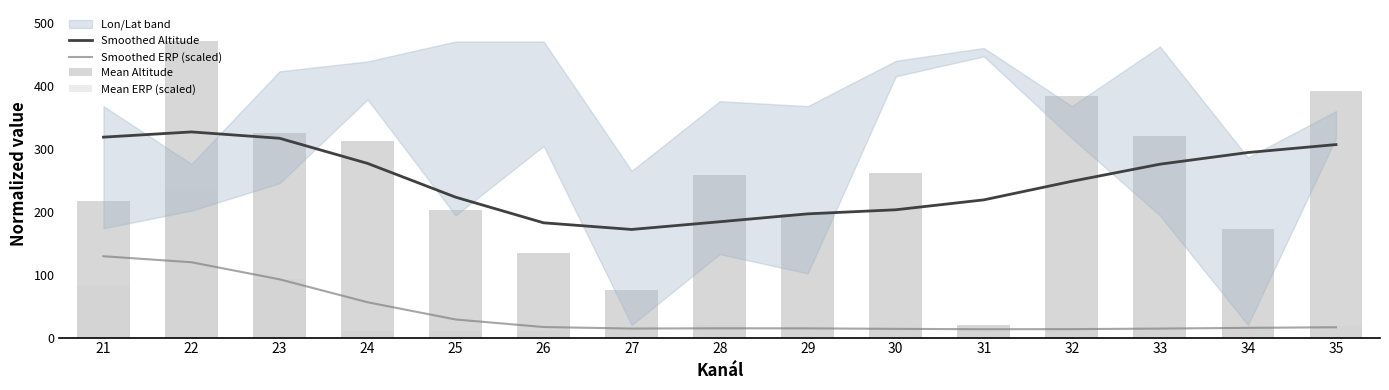

Does the chart contain any negative values?

No